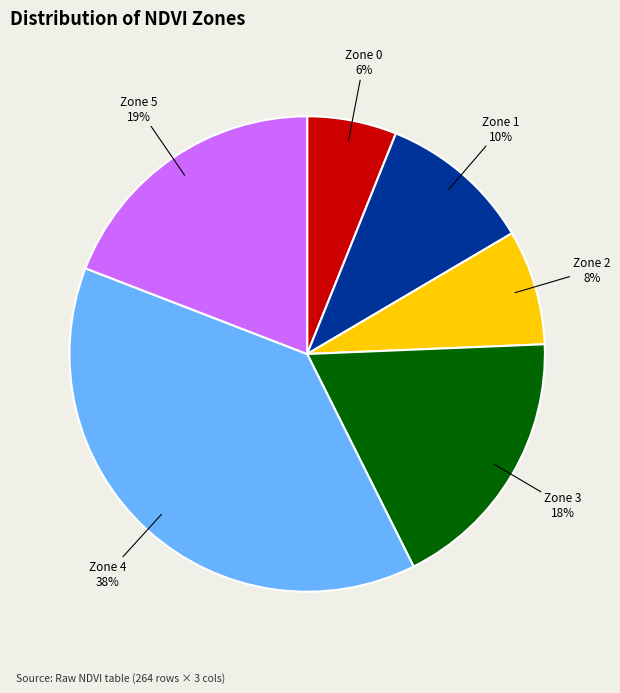

Count the number of slices in the pie.

6